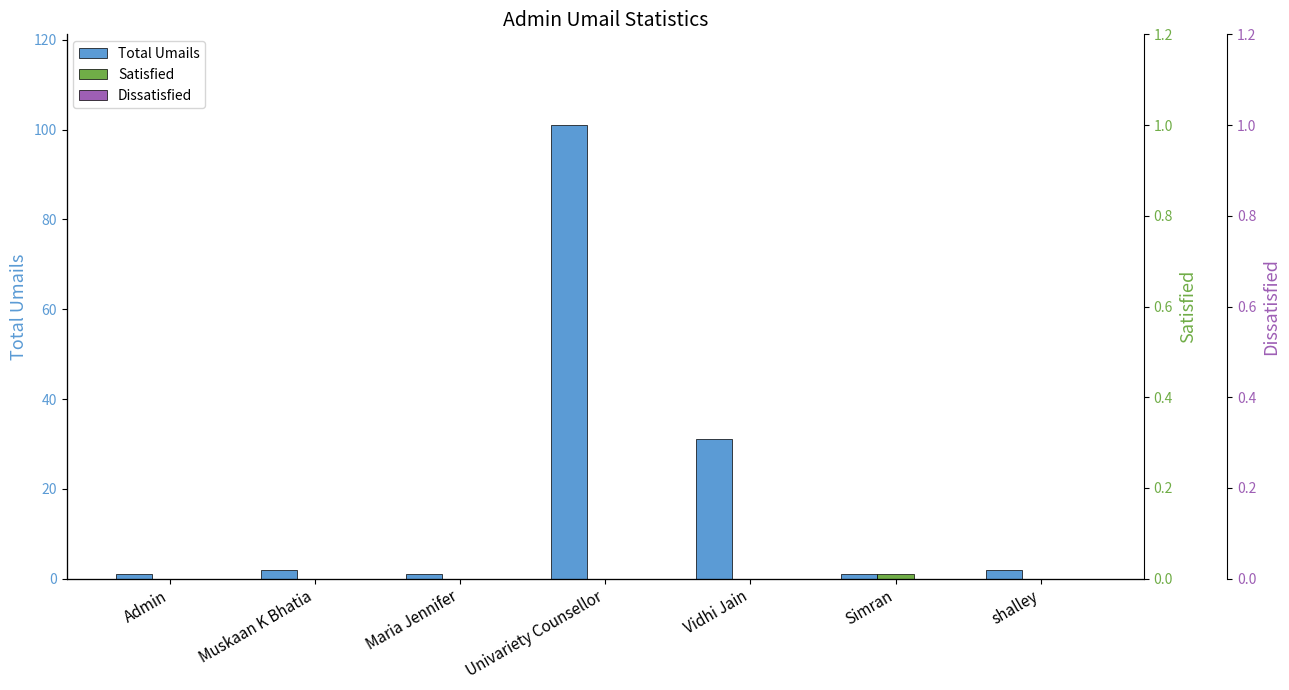

At which category is the sum across all series the highest?

Univariety Counsellor